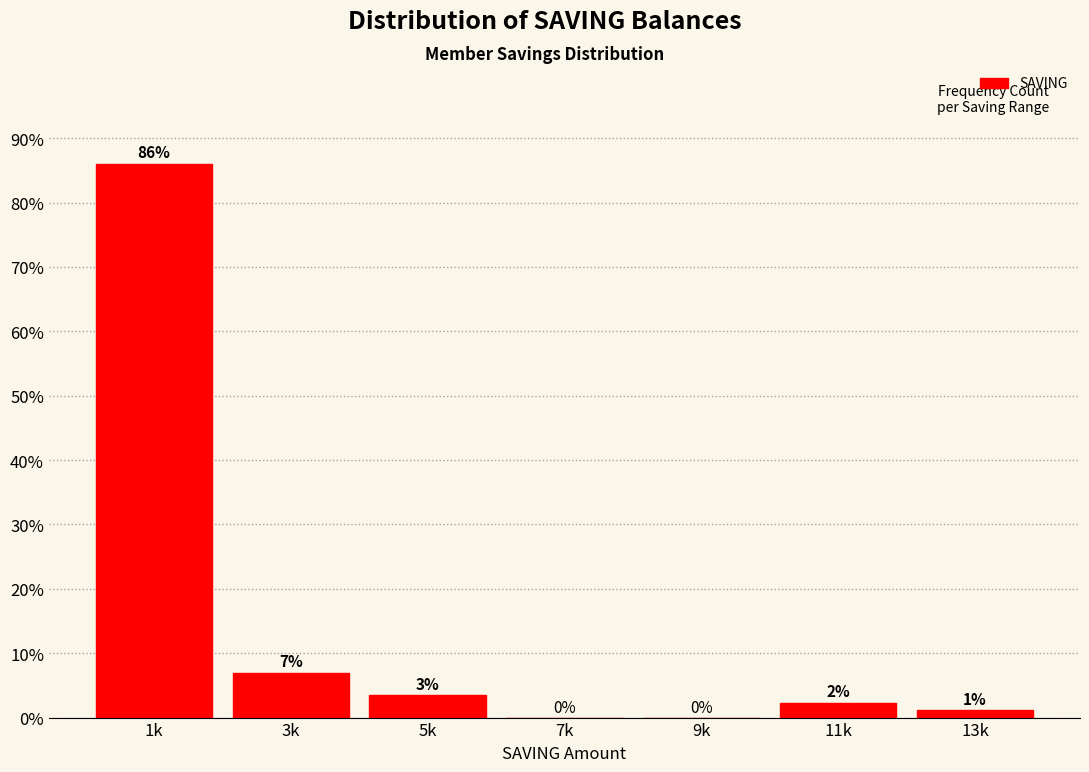

At which label is the value closest to 43?

3k